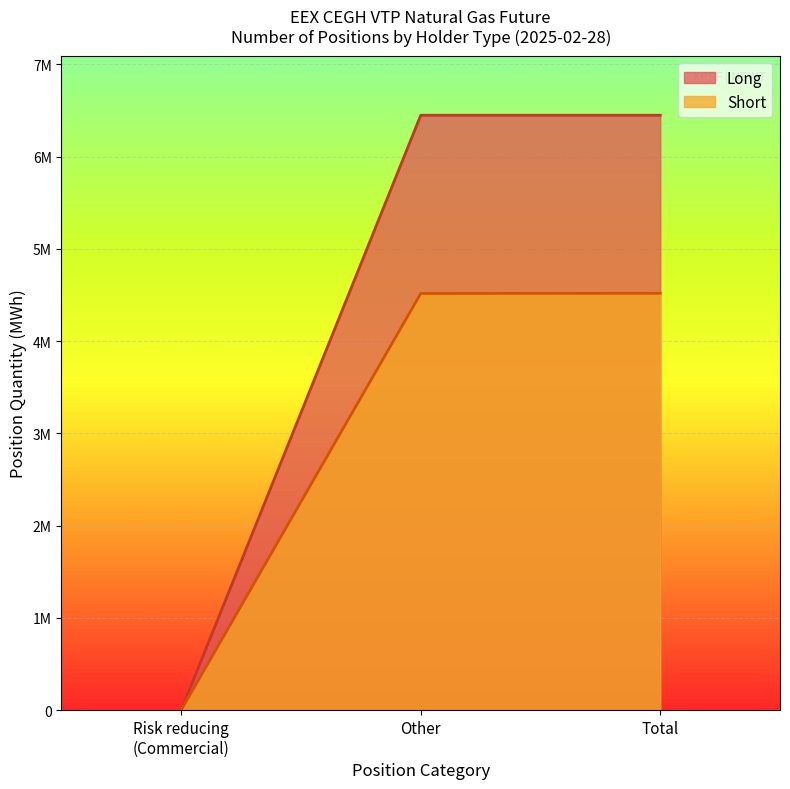

What are all the series names shown in the legend?

Long, Short